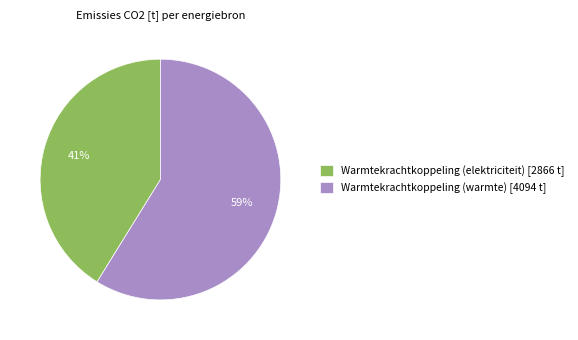

What is the smallest slice in the pie chart?

Warmtekrachtkoppeling (elektriciteit) [2866 t]